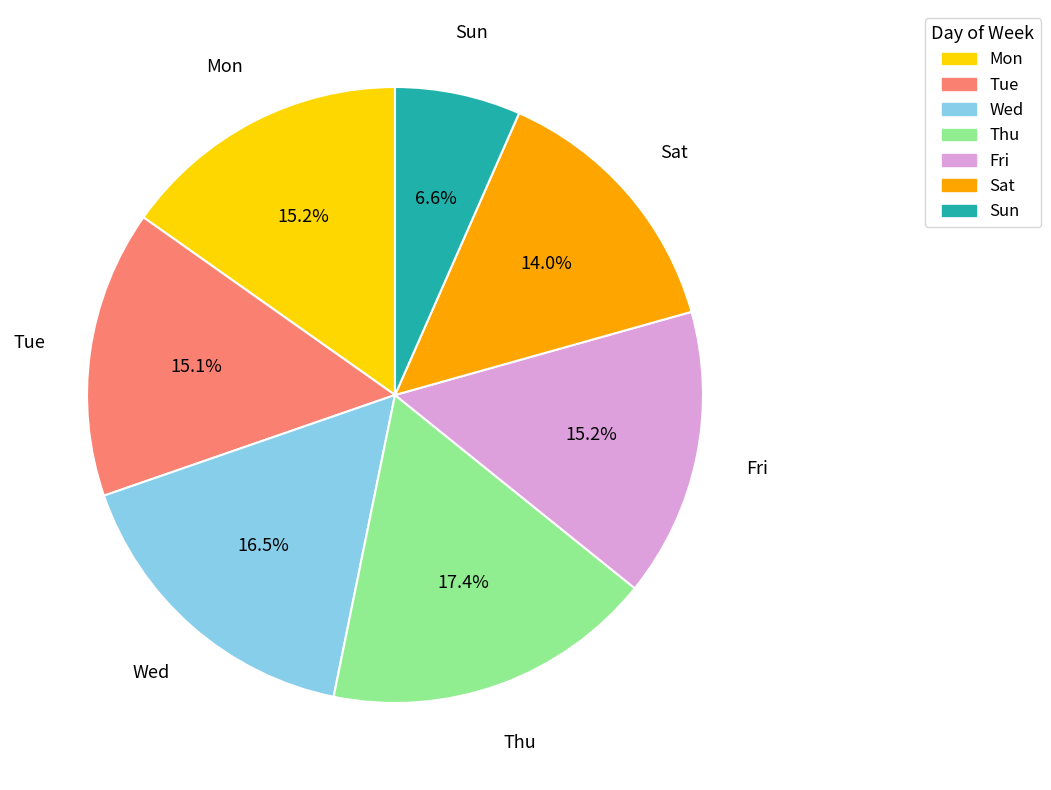

Which category has the smallest portion of the pie?

Sun